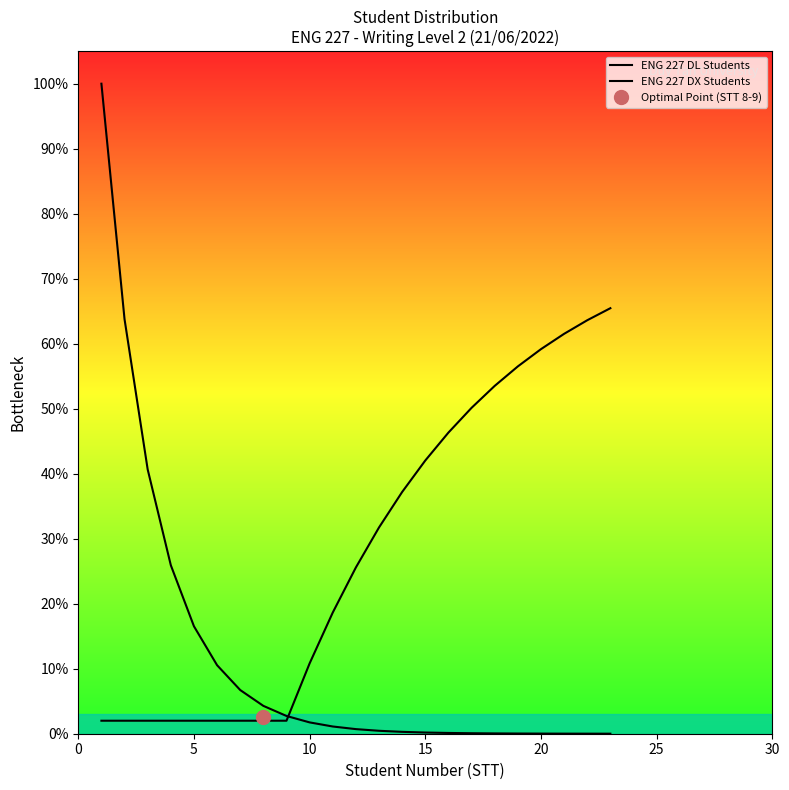

Rank the series at 15 from highest to lowest value.

ENG 227 DL Students, ENG 227 DX Students